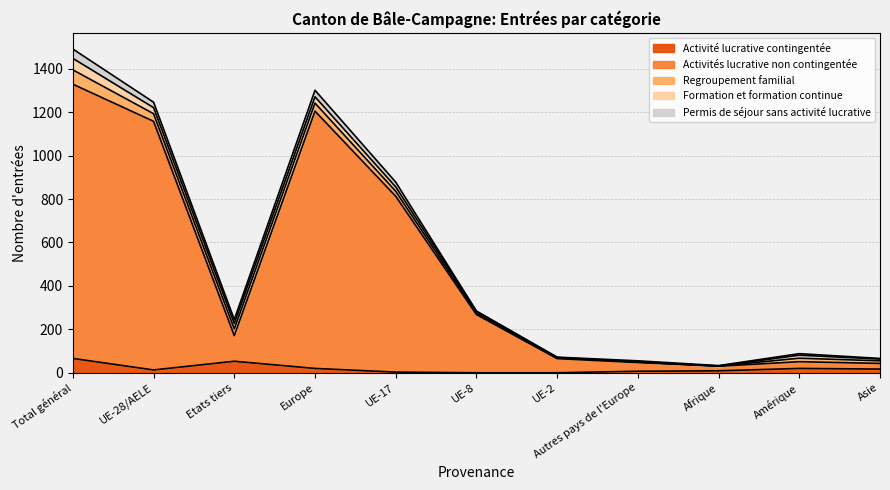

What is the difference between the maximum and second lowest values in the Formation et formation continue series?

53